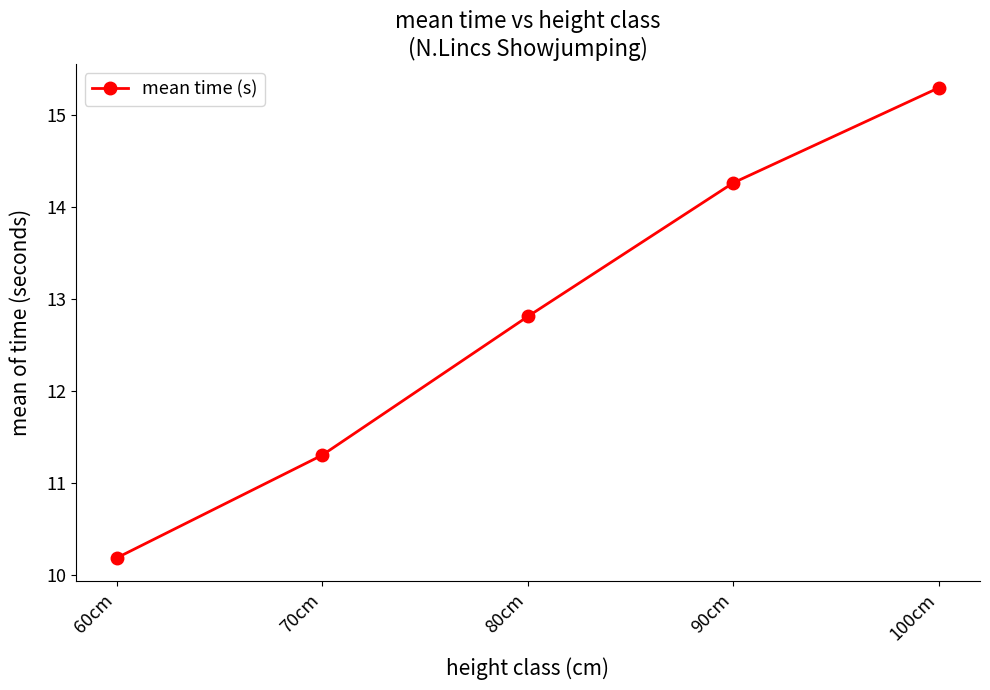

Reading left to right, extract all data points from this chart.

10.2	11.3	12.8	14.3	15.3